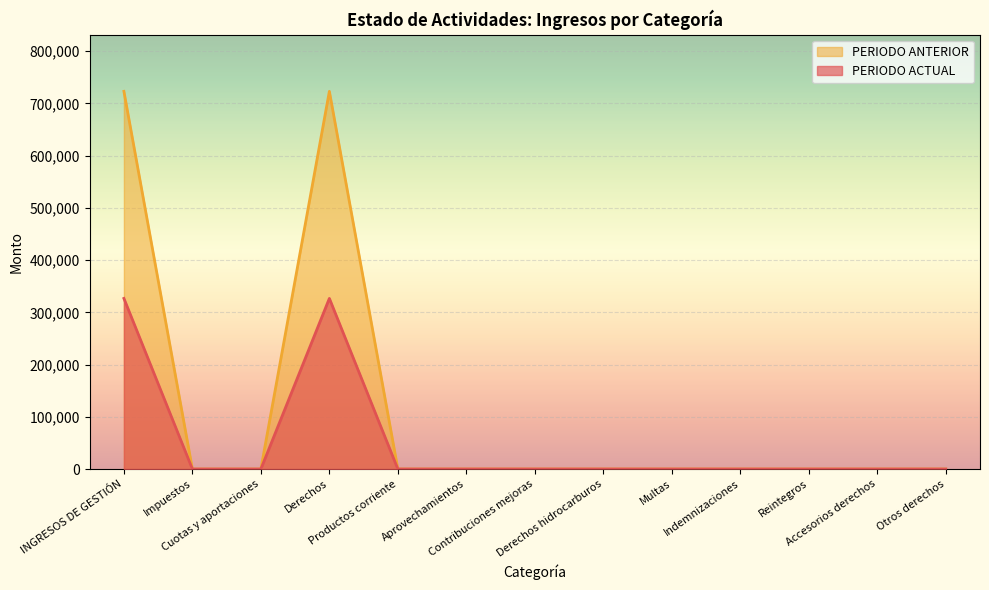

What is the label of the 2nd point from the right?

Accesorios derechos